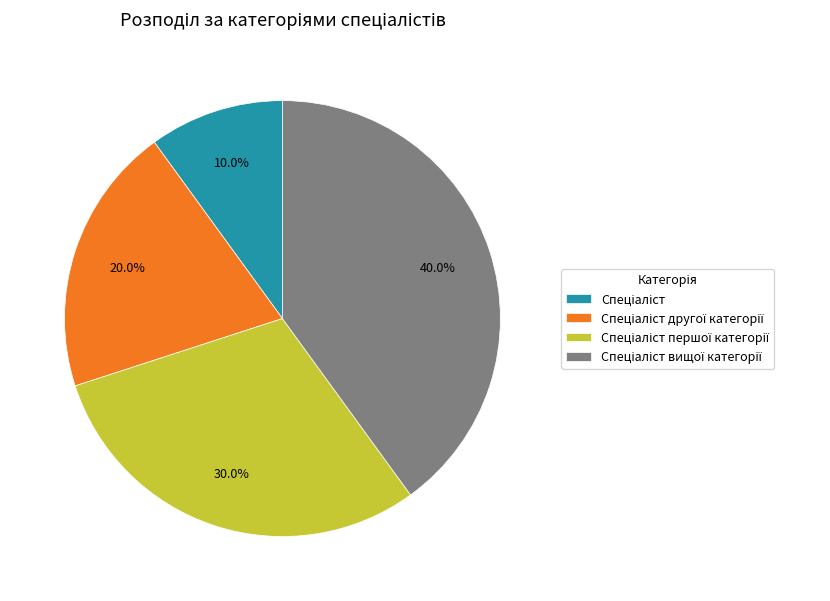

Is there any slice that represents more than half of the pie?

No